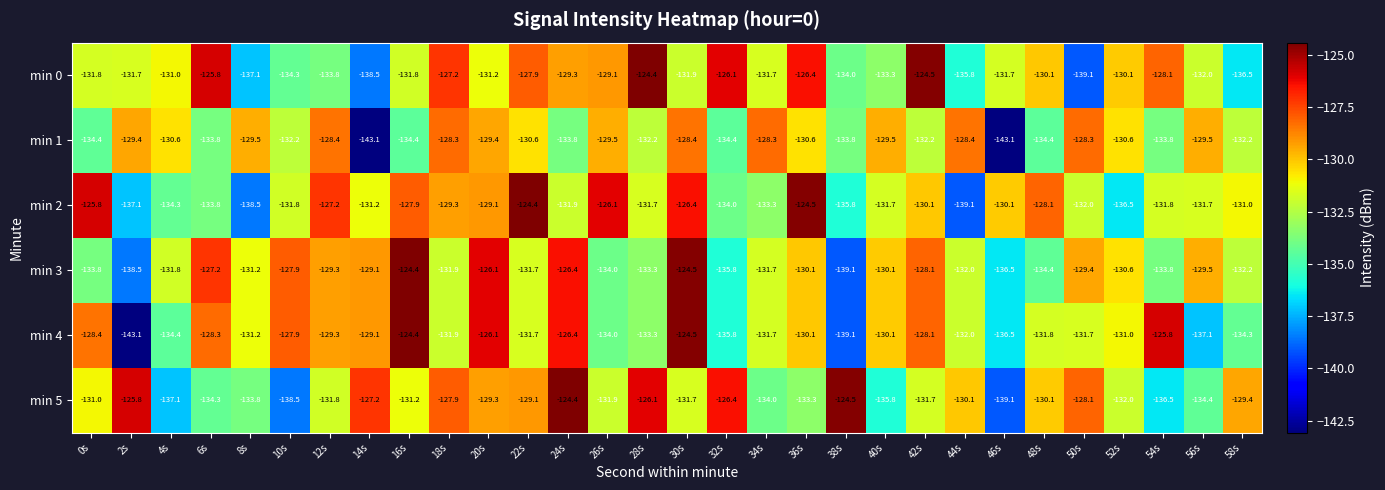

At which category is the sum across all series the highest?

30s